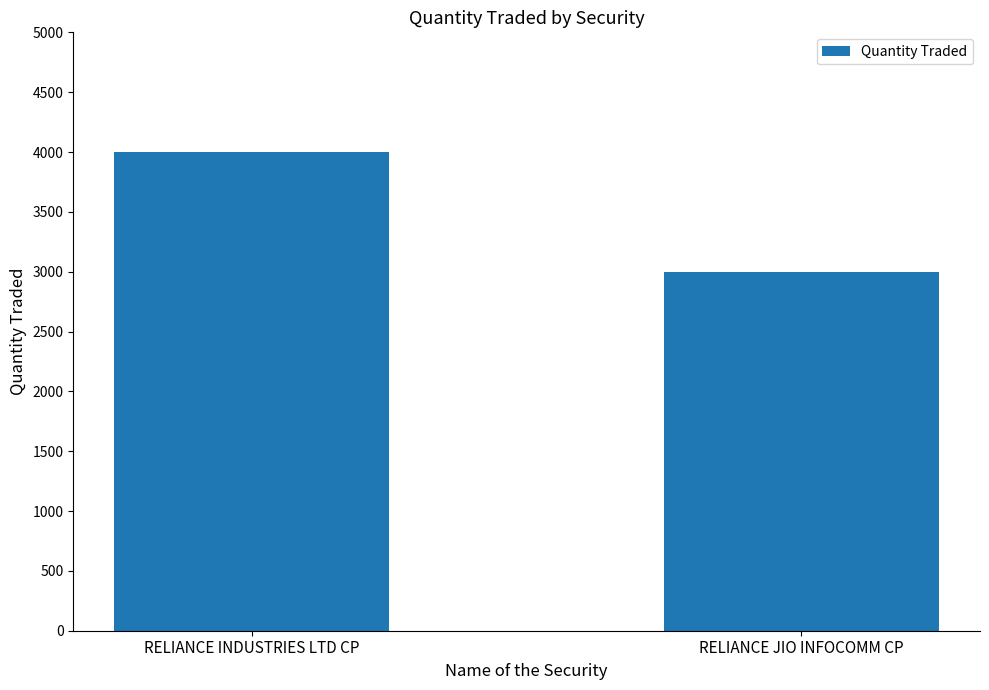

What is the value of the 1st bar from the left?

4000